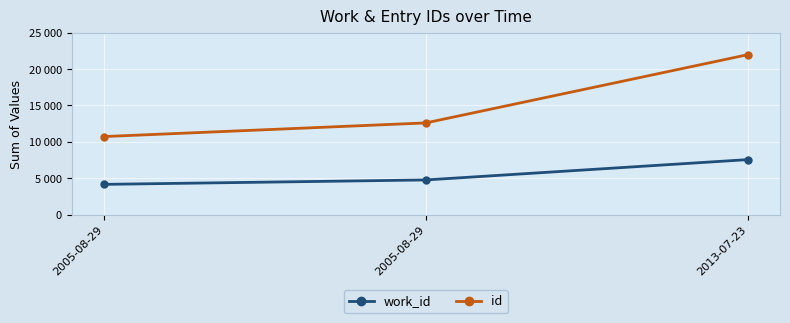

At which category is the sum across all series the highest?

2013-07-23